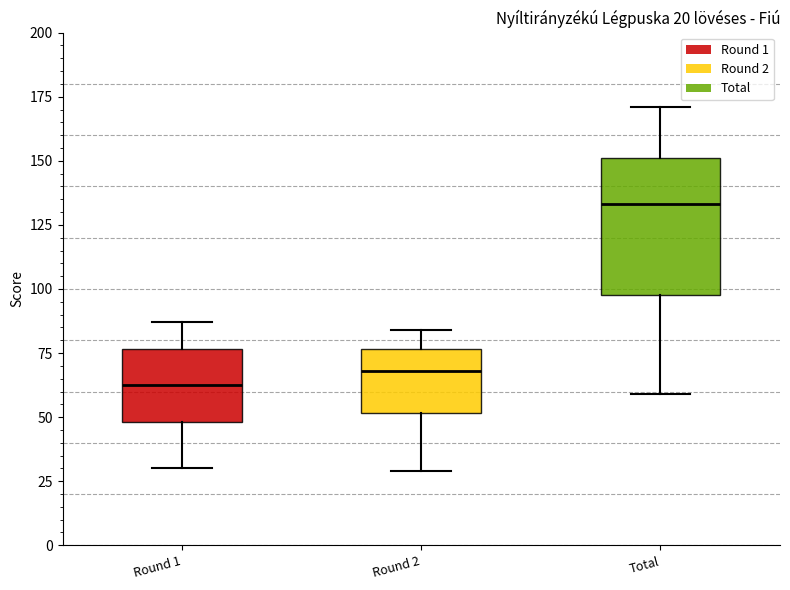

Comparing the boxes themselves (not the whiskers), which one is the tallest?

Total